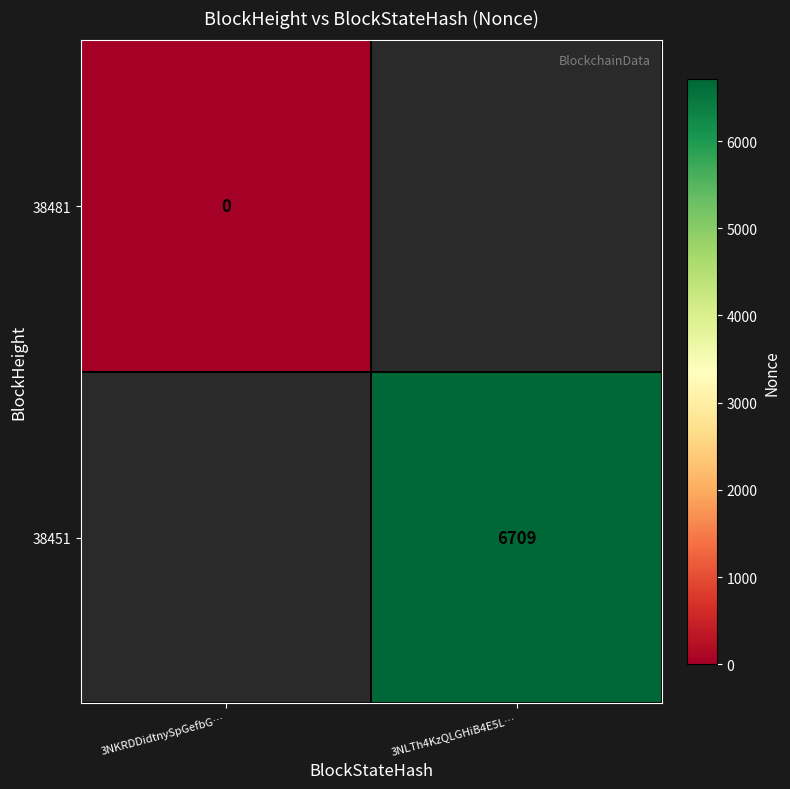

How many data points does each series have?

2